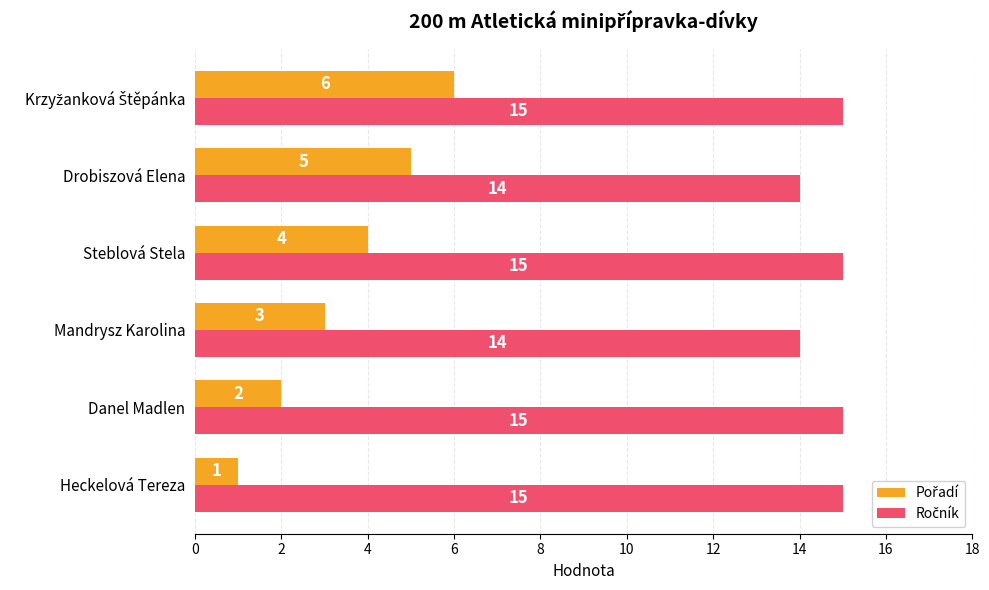

What is the total value across all series at Heckelová Tereza?

16